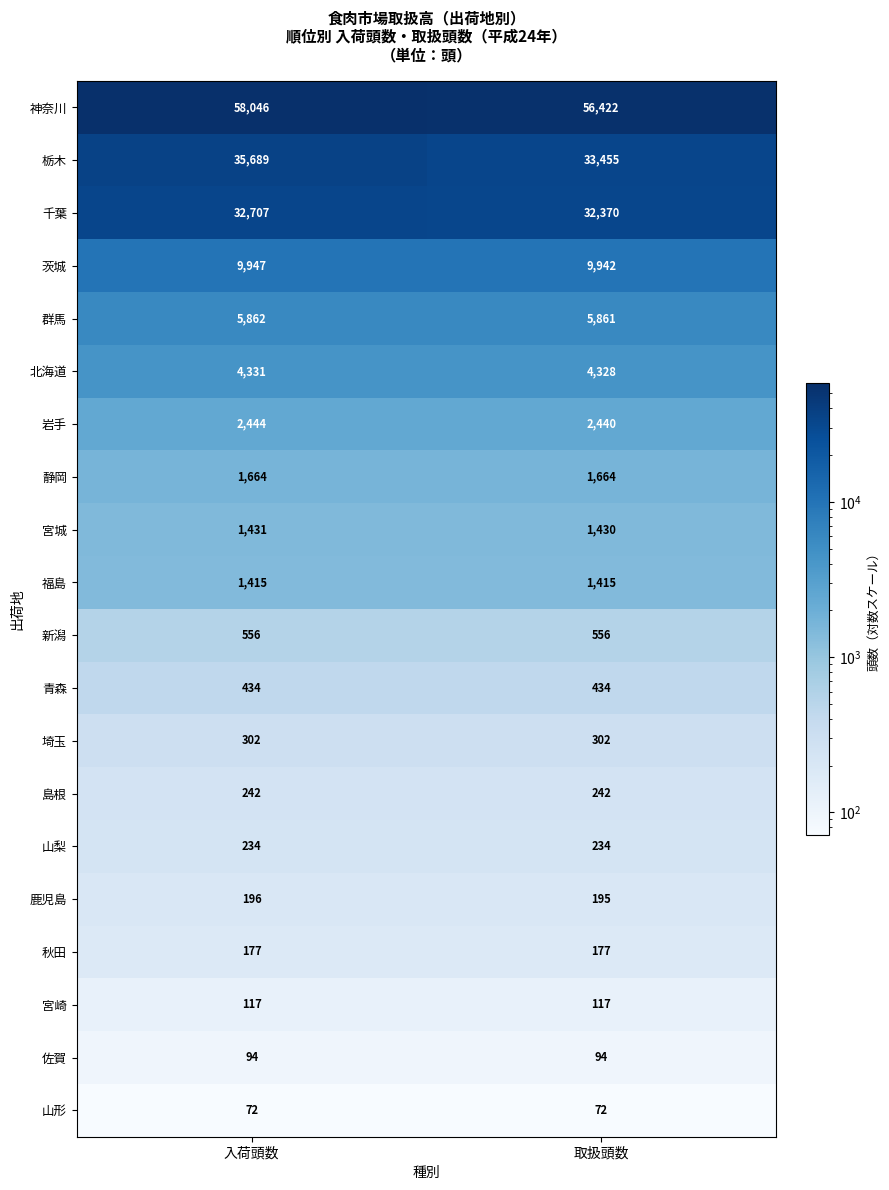

Which category has the highest value across all series?

入荷頭数